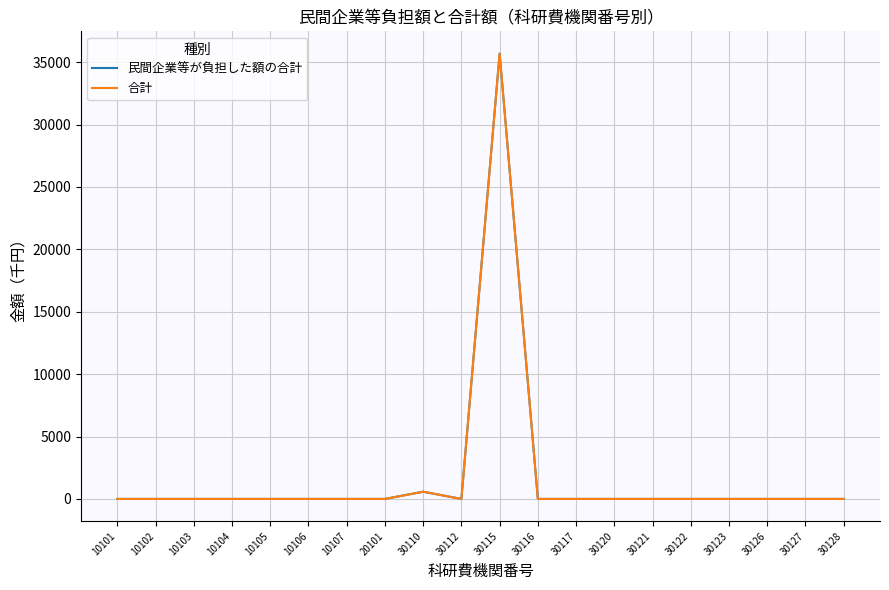

Is this an area chart (filled region under the line)?

No